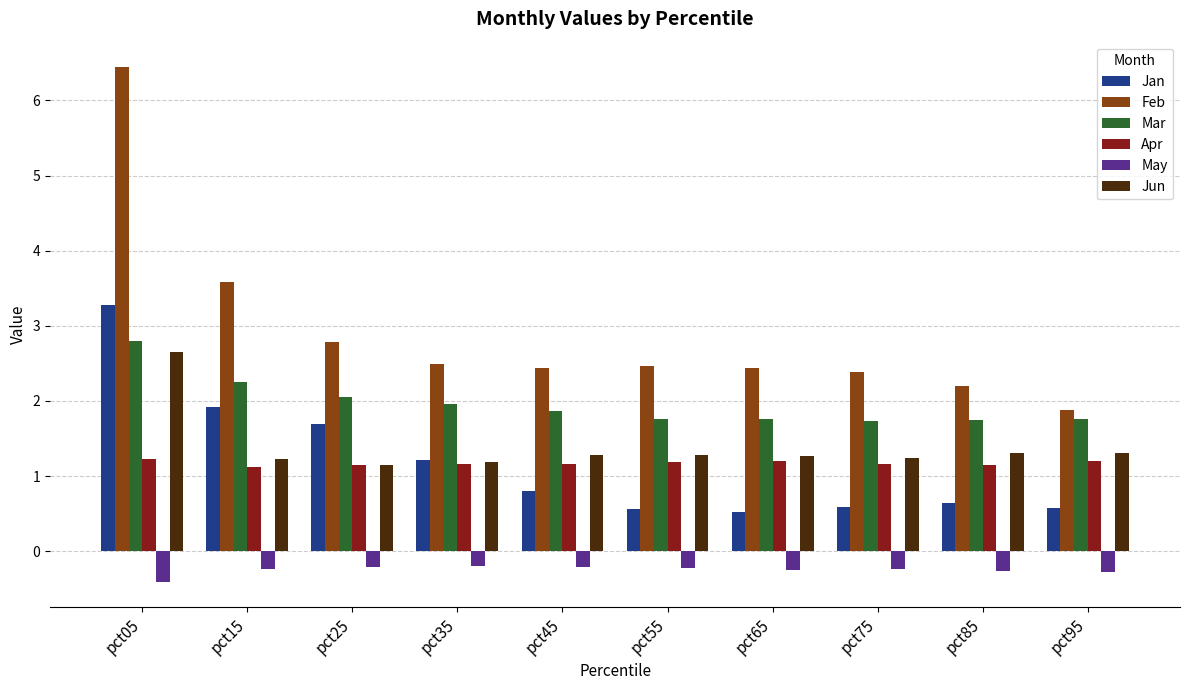

Rank the series by their maximum value, from highest to lowest.

Feb, Jan, Mar, Jun, Apr, May